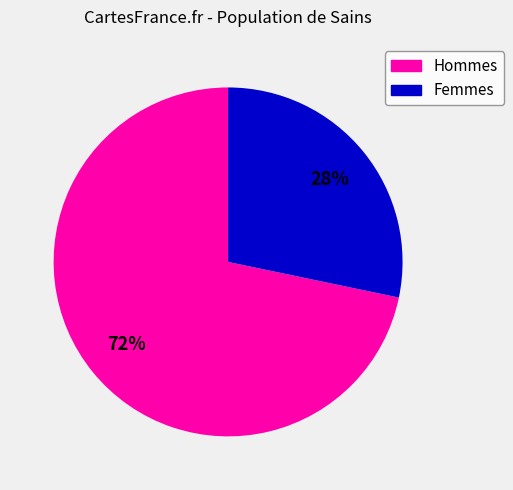

How many segments does this pie chart have?

2